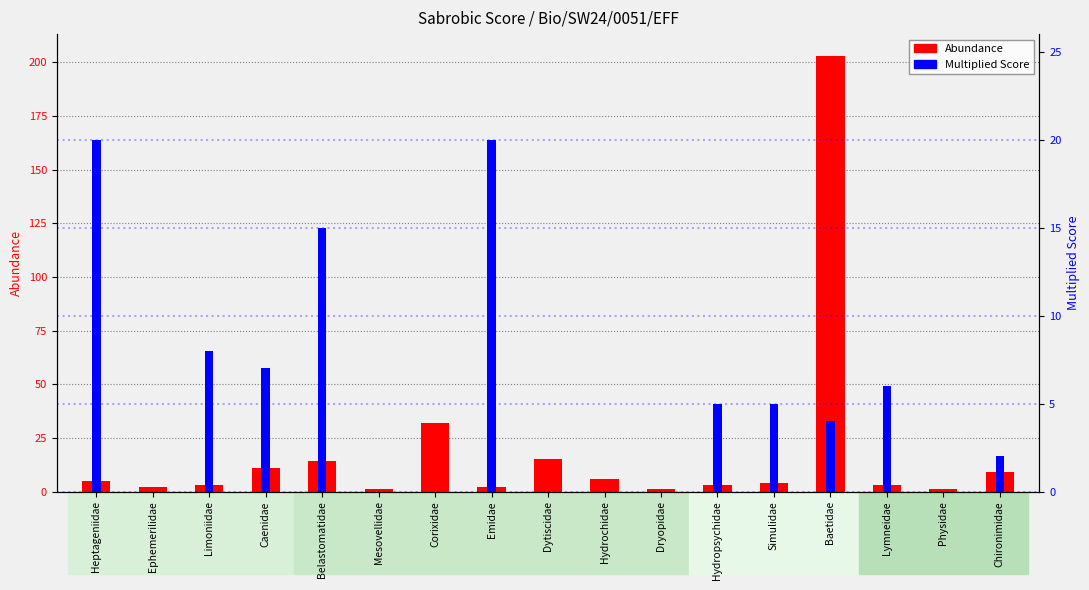

Rank the series by their average value, from lowest to highest.

Multiplied Score, Abundance